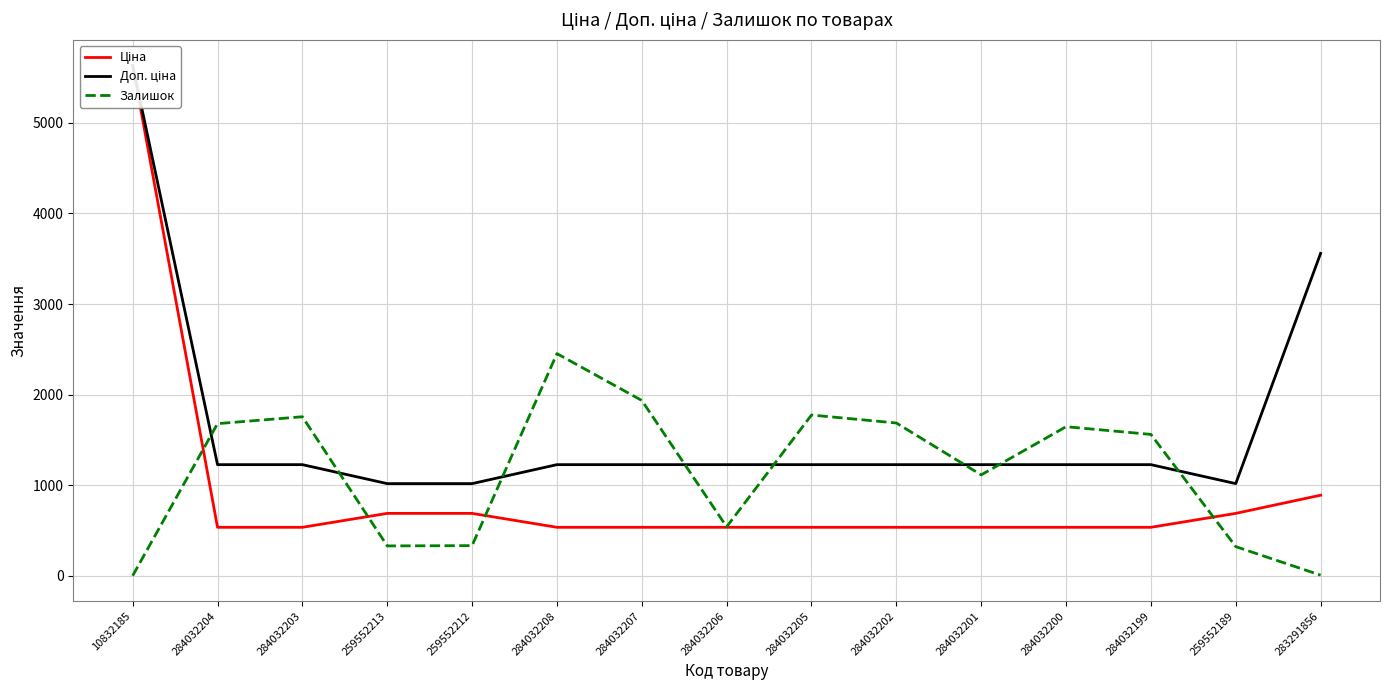

Between 284032207 and 284032205, which series saw the biggest shift?

Залишок